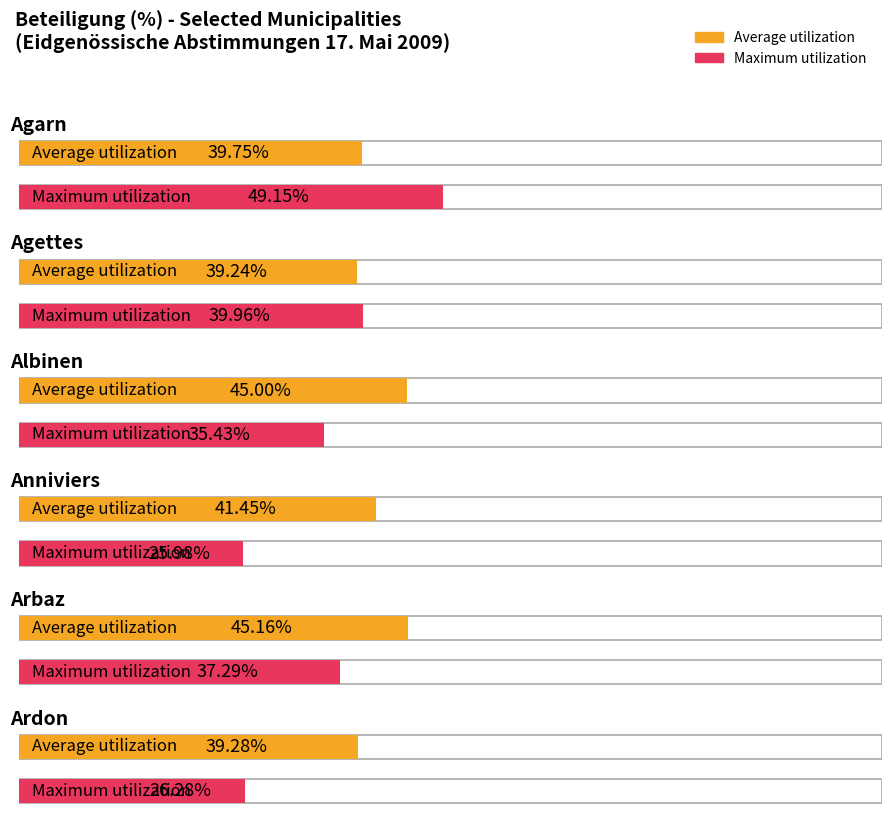

Where does the Average utilization series first go above 41?

Albinen